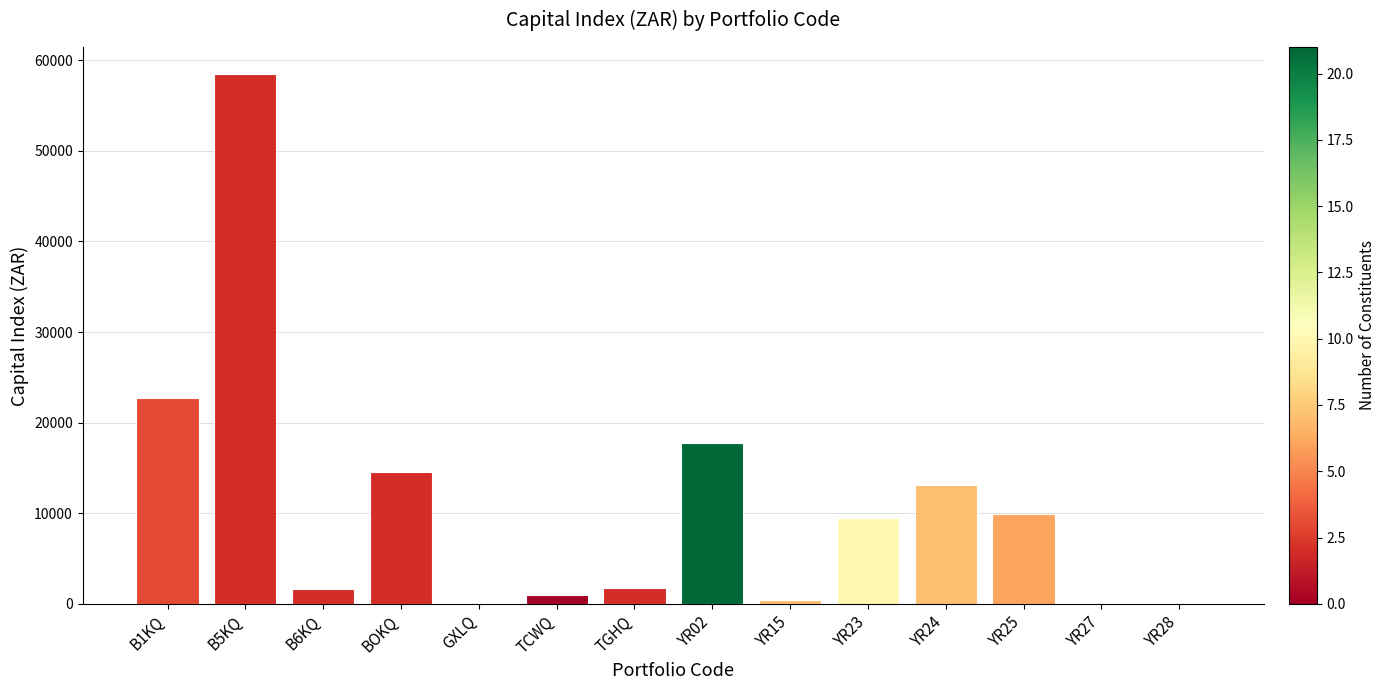

Are the bars grouped side by side (vs. stacked)?

No